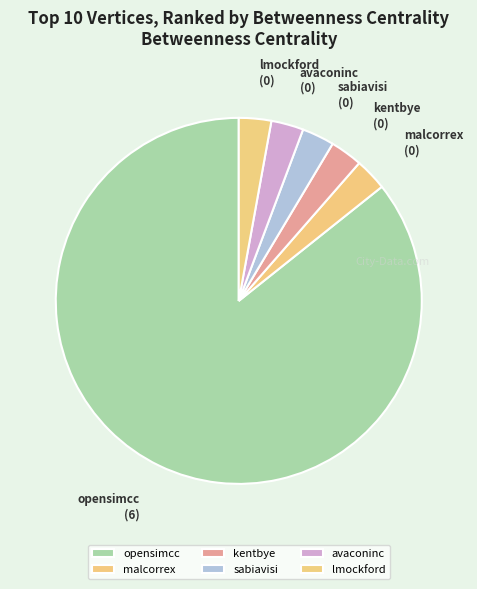

The avaconinc slice represents 17% of the pie. True or false?

False